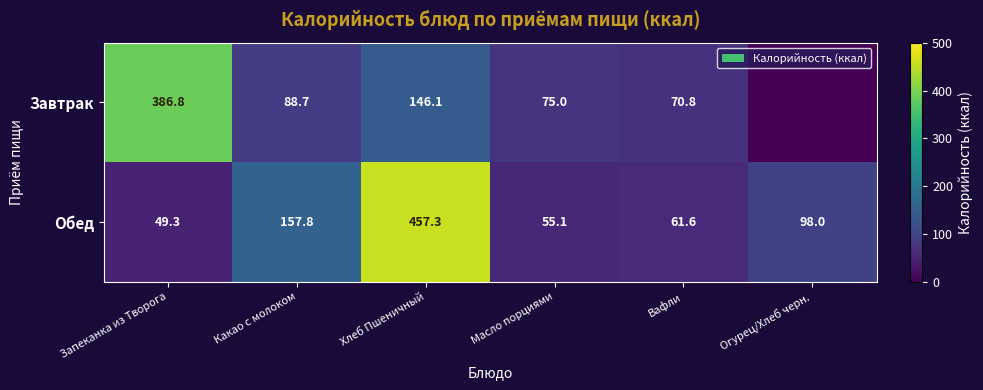

Rank the series at Масло порциями from highest to lowest value.

Завтрак, Обед